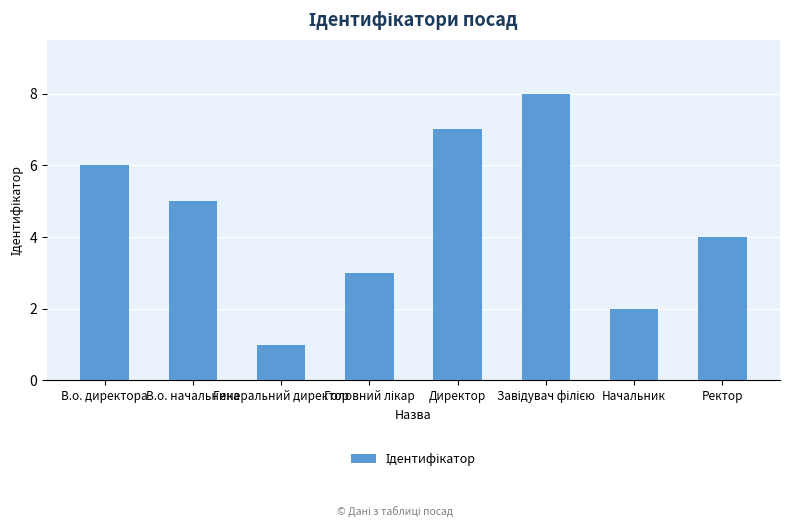

Is it true that the value at В.о. начальника is 5?

True